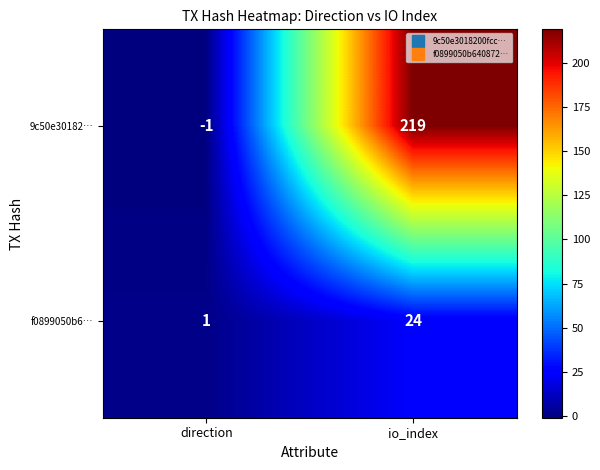

Reading left to right, list all the values displayed in this chart.

9c50e30182…: -1	219
f0899050b6…: 1	24